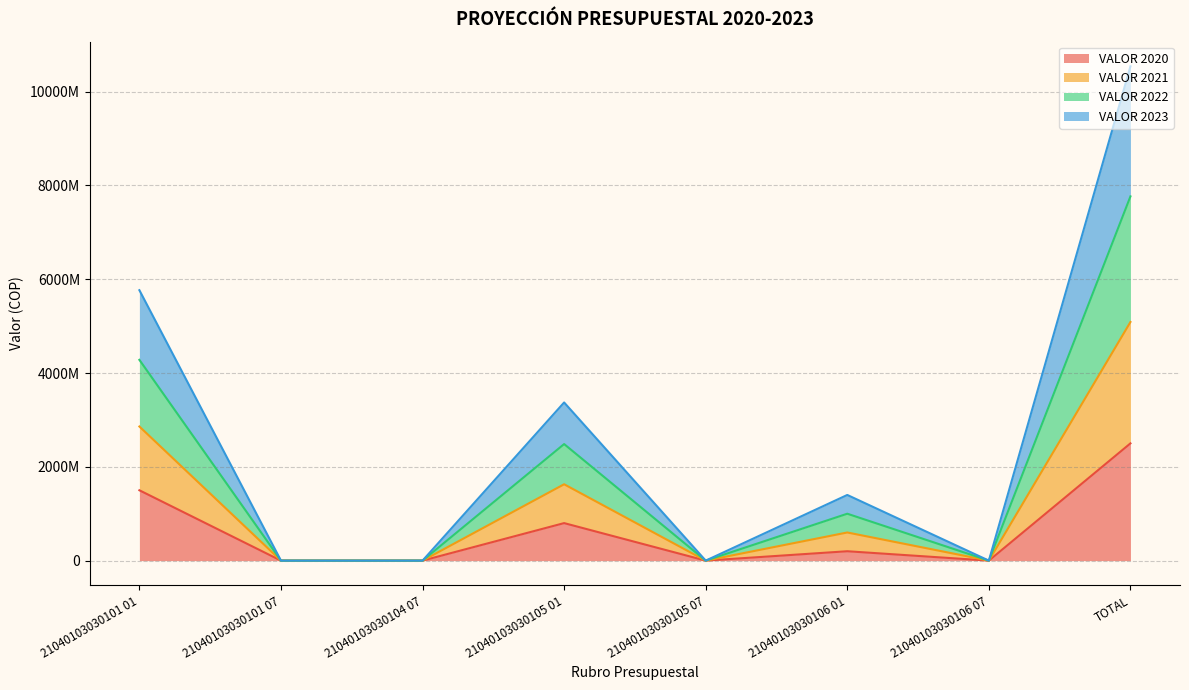

Does the chart have visible grid lines?

Yes